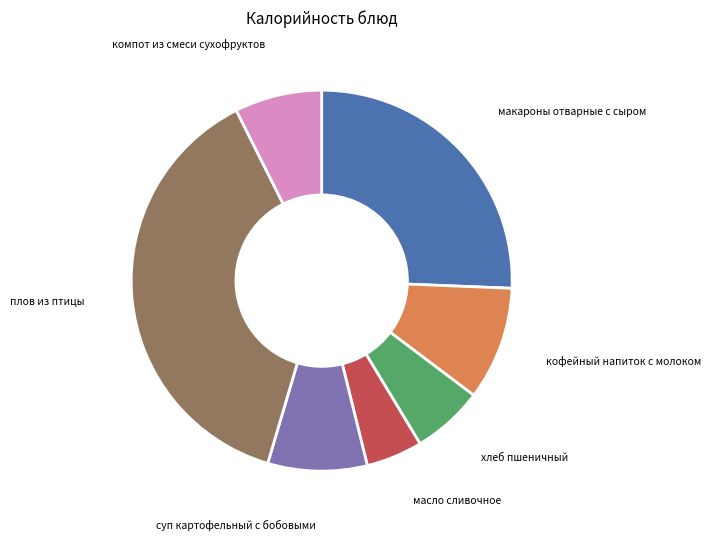

Is there any slice that represents more than half of the pie?

No